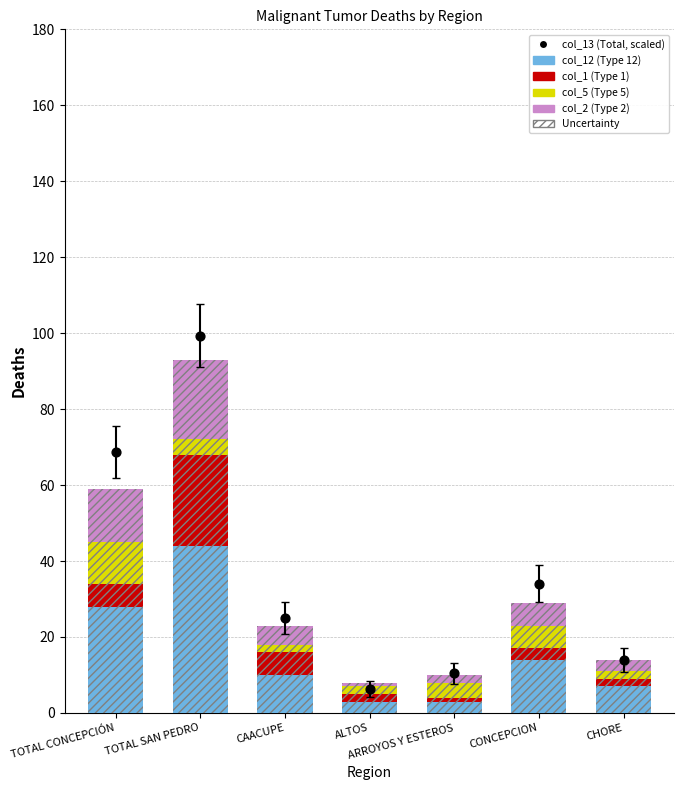

Which series has the largest Y range (max minus min)?

col_13 (Data)